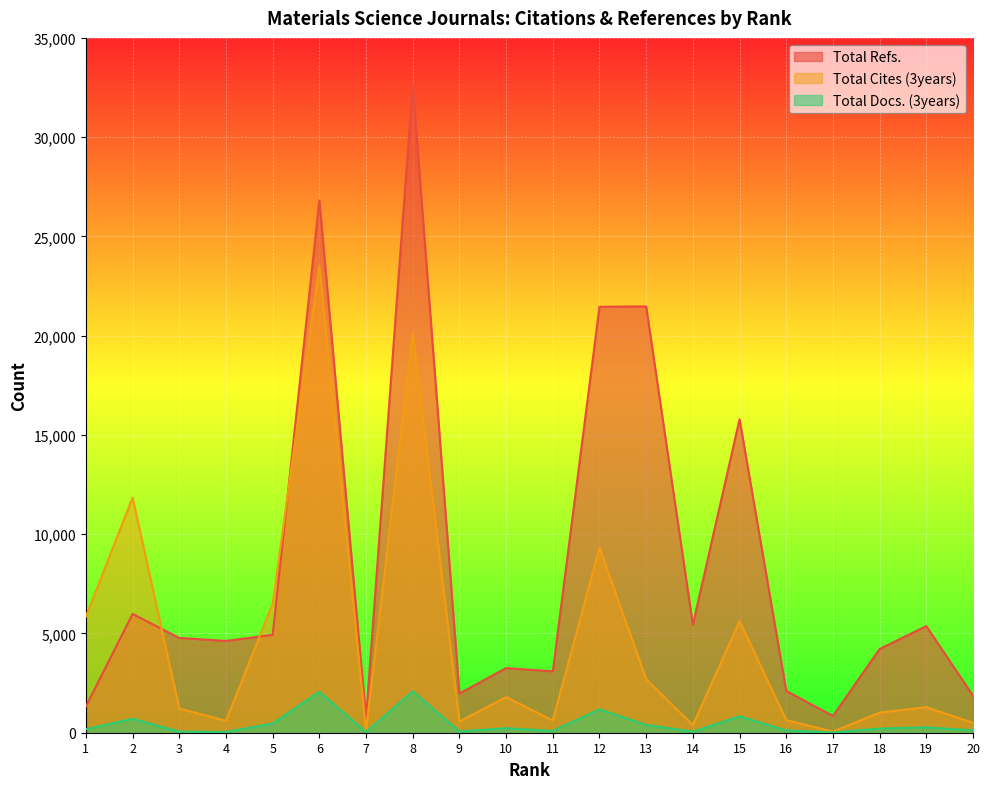

How many data points in Total Docs. (3years) are less than 210?

10